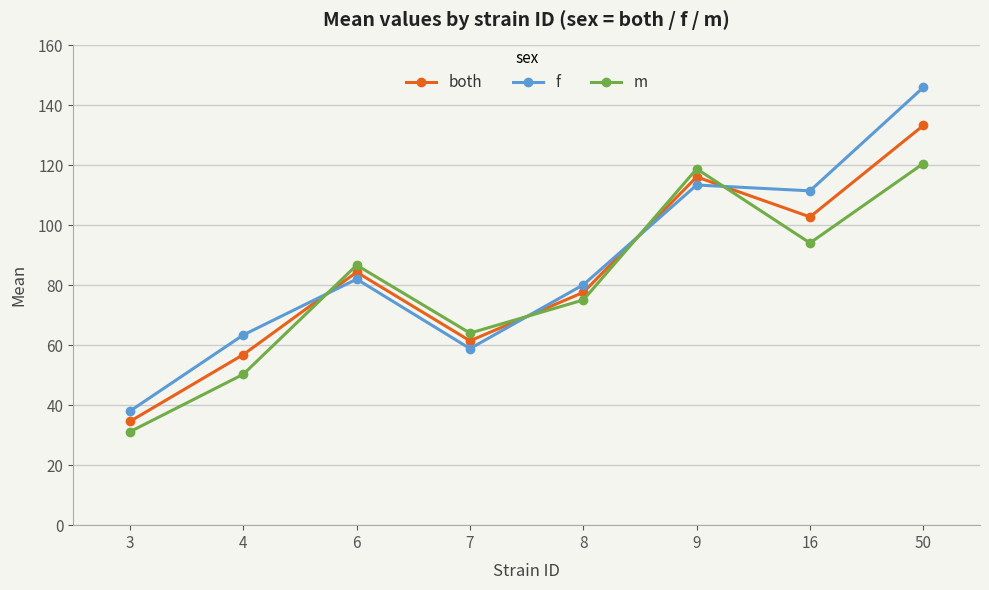

Where does the m series first go above 86?

6